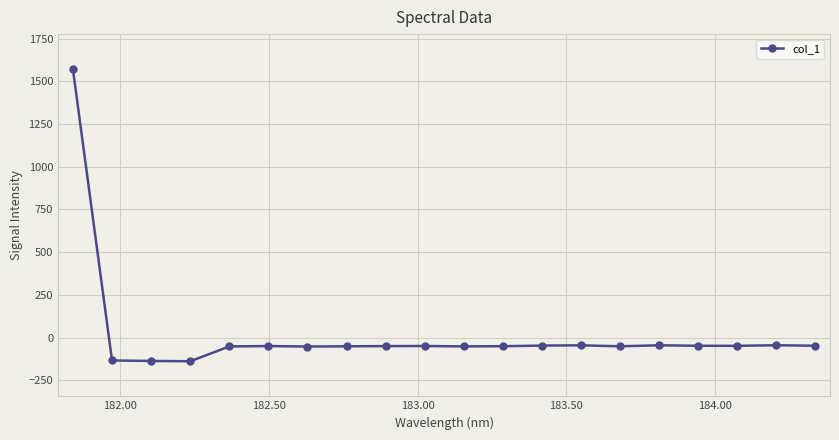

What is the minimum value shown in the chart?

-139.2